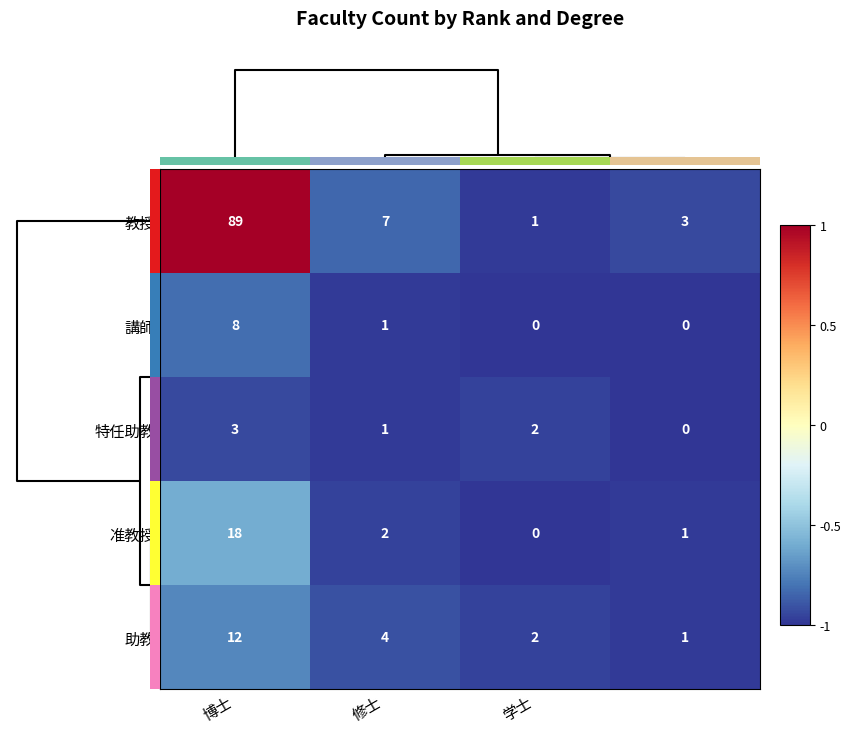

What is the average value of the 助教 series?

5